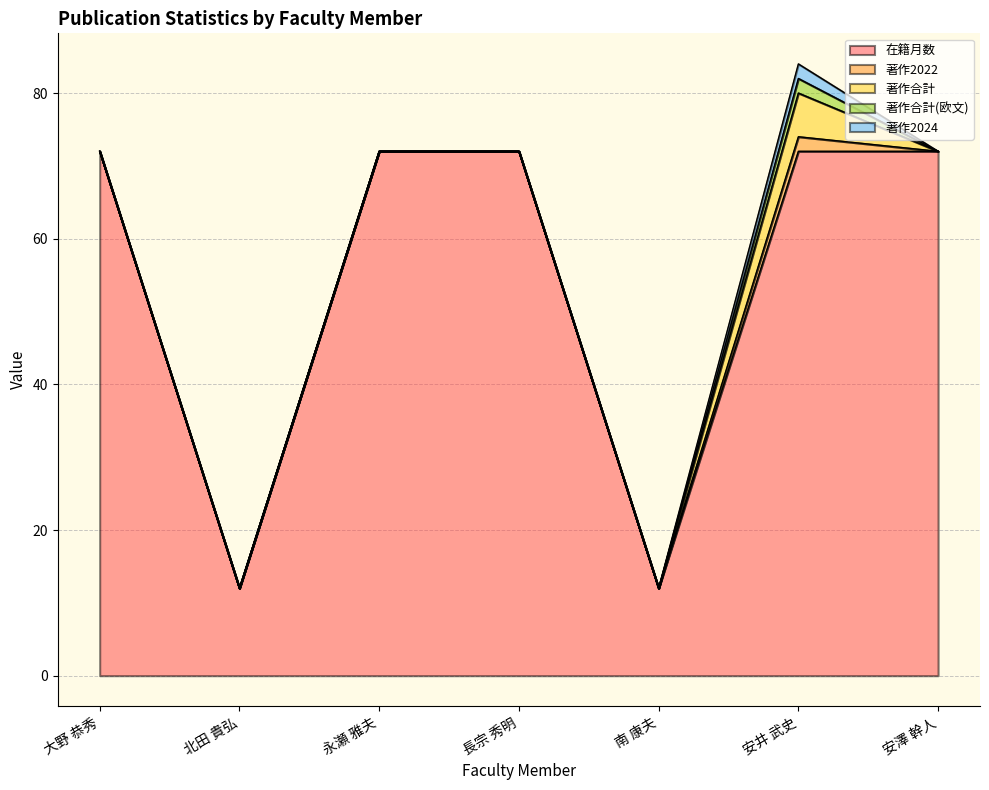

What is the difference between the 著作合計 values at 安井 武史 and 北田 貴弘?

6